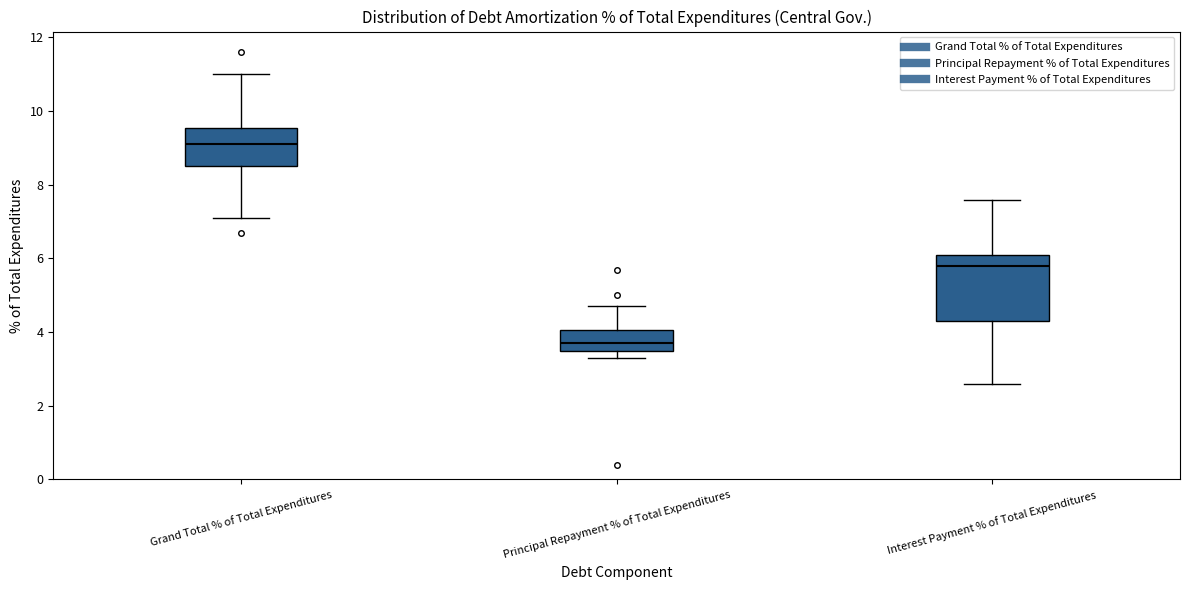

Reading left to right, transcribe this box plot: for each box, give where its median line is, the range the box spans, and where its two whiskers end, as read against the y-axis. The values are not printed on the chart, so give them approximately, as read against the axis.

Grand Total % of Total Expenditures: median 9.2, box 8.6 to 9.6, whiskers 7.2 to 11.0
Principal Repayment % of Total Expenditures: median 3.8, box 3.6 to 4.0, whiskers 3.4 to 4.8
Interest Payment % of Total Expenditures: median 5.8, box 4.4 to 6.2, whiskers 2.6 to 7.6